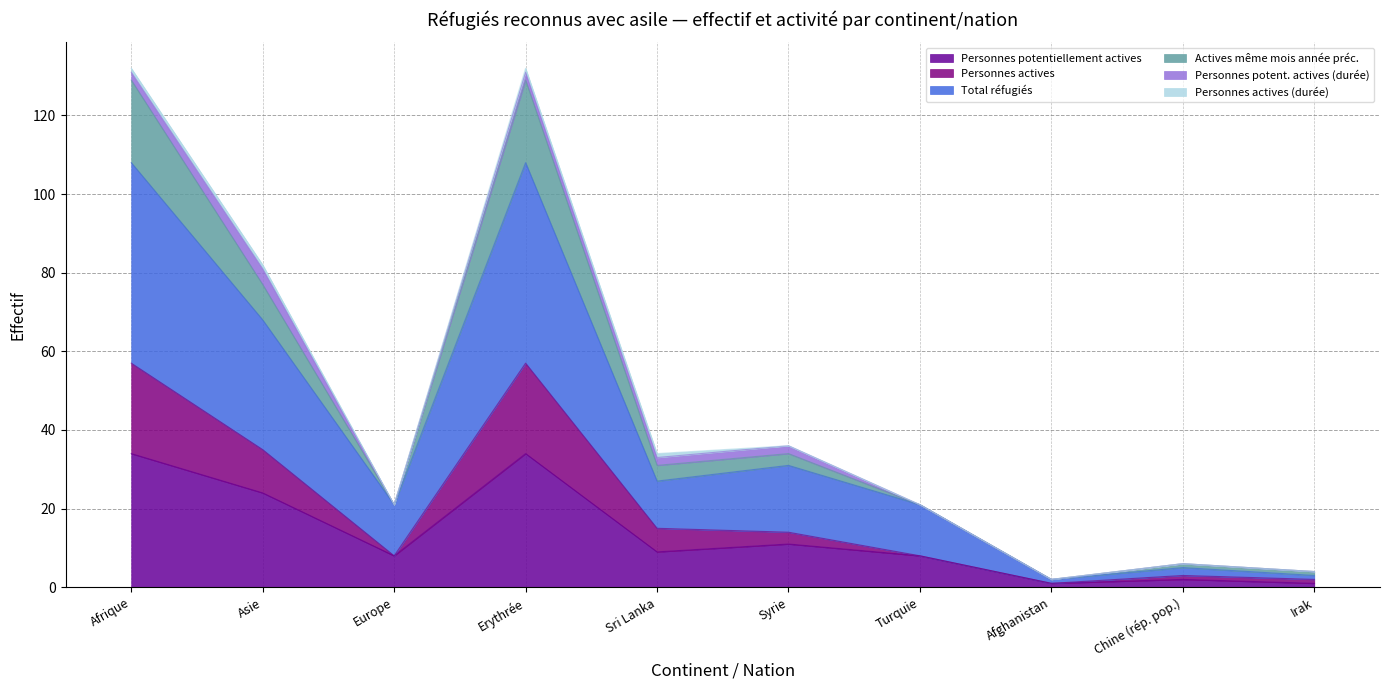

Where is Actives même mois année préc. nearest to the value 65?

Asie